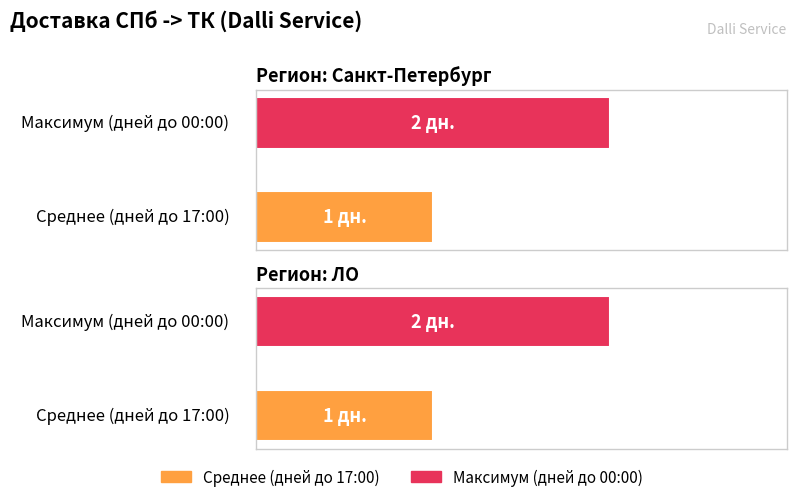

Is the value of Максимум (дней до 00:00) at ЛО greater than the value of Среднее (дней до 17:00) at ЛО?

Yes